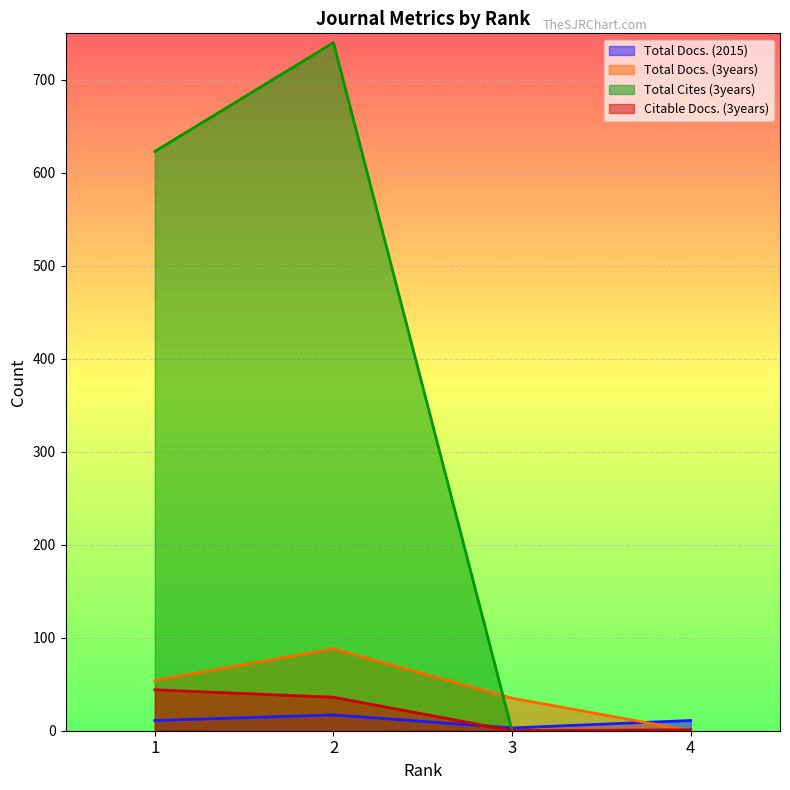

How many values in the Total Docs. (3years) series exceed 54?

1